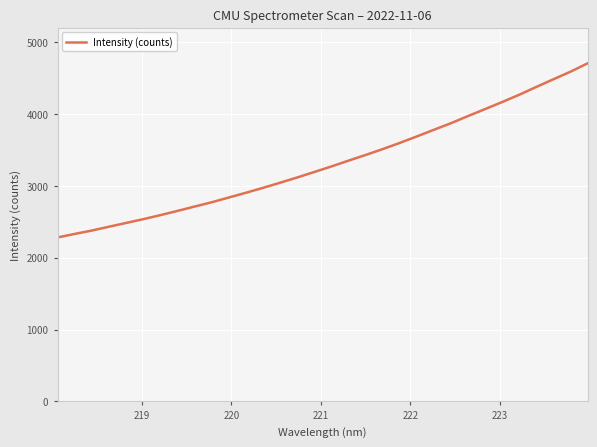

What is the greatest value displayed?

4703.7